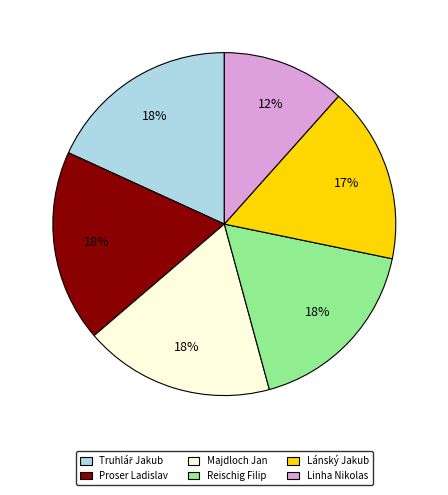

True or false: Proser Ladislav accounts for 18% of the total.

True